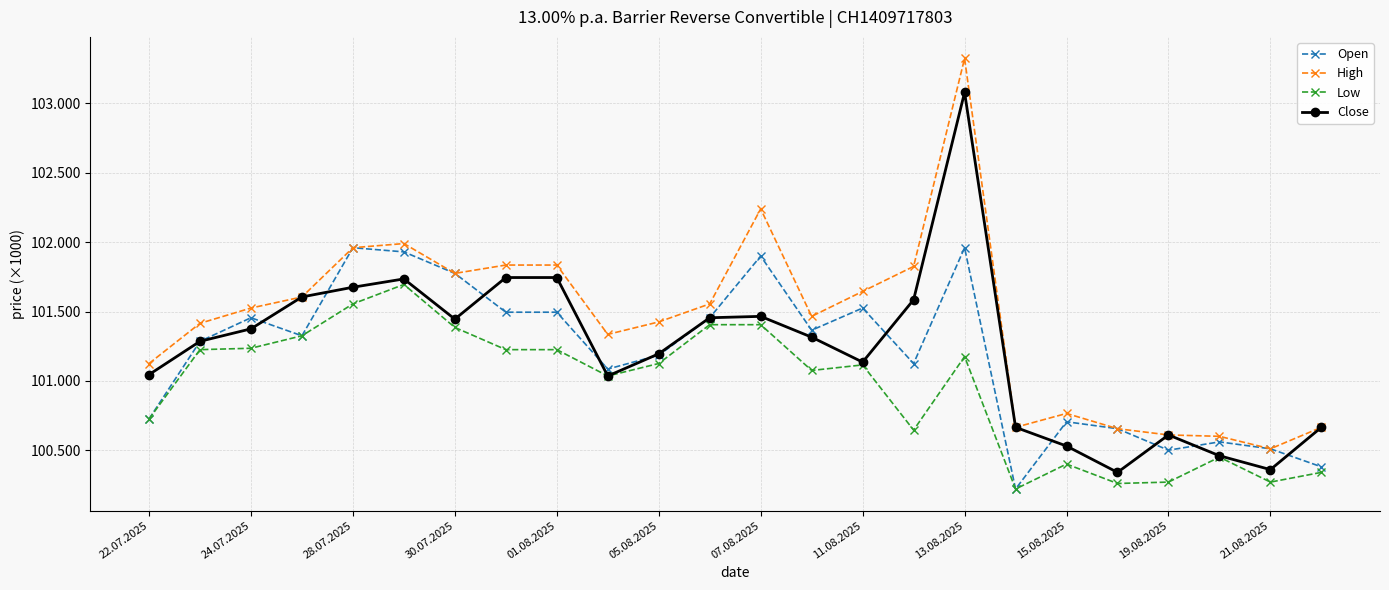

Which series has the largest total across all categories?

High